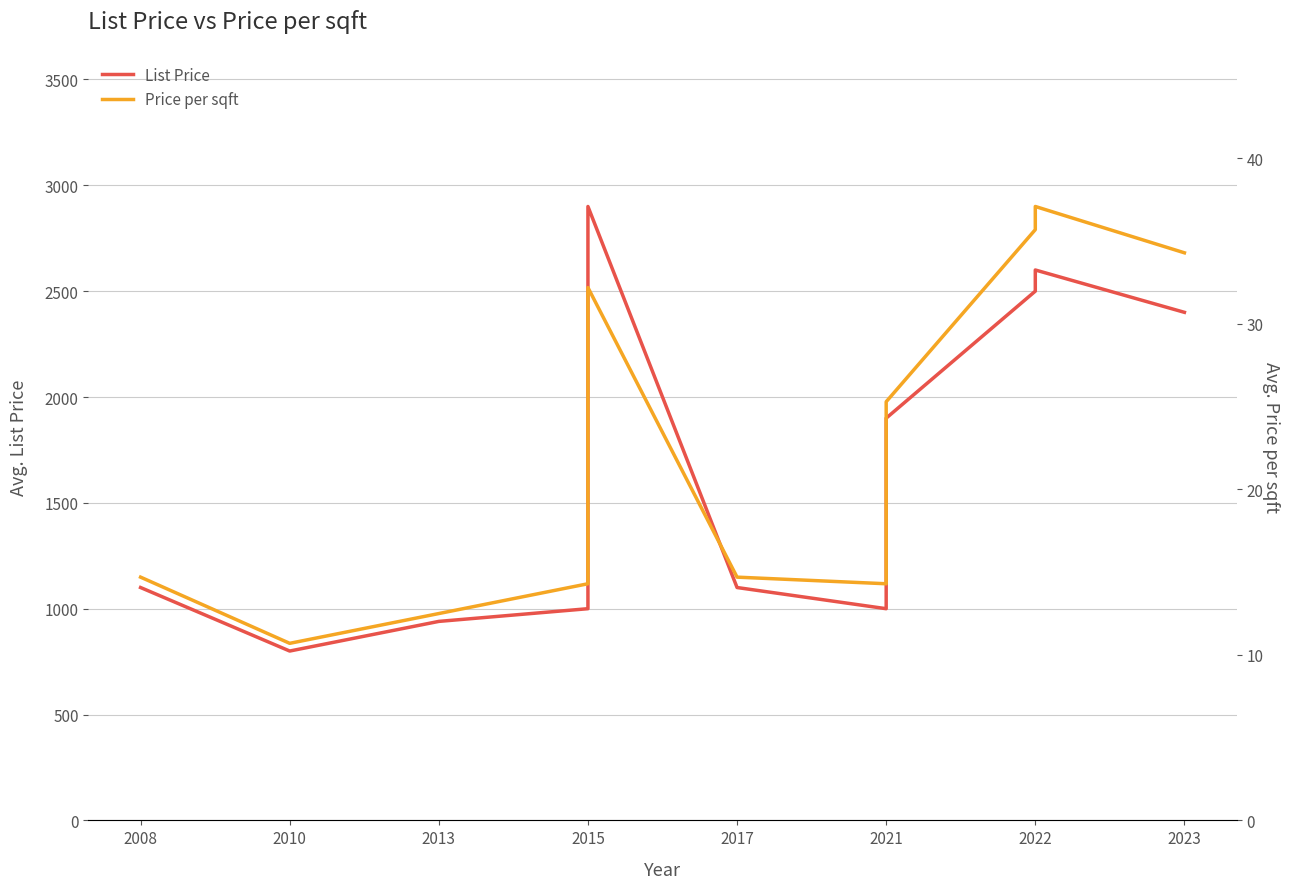

What is the approximate value of Price per sqft at 2015?

14.3